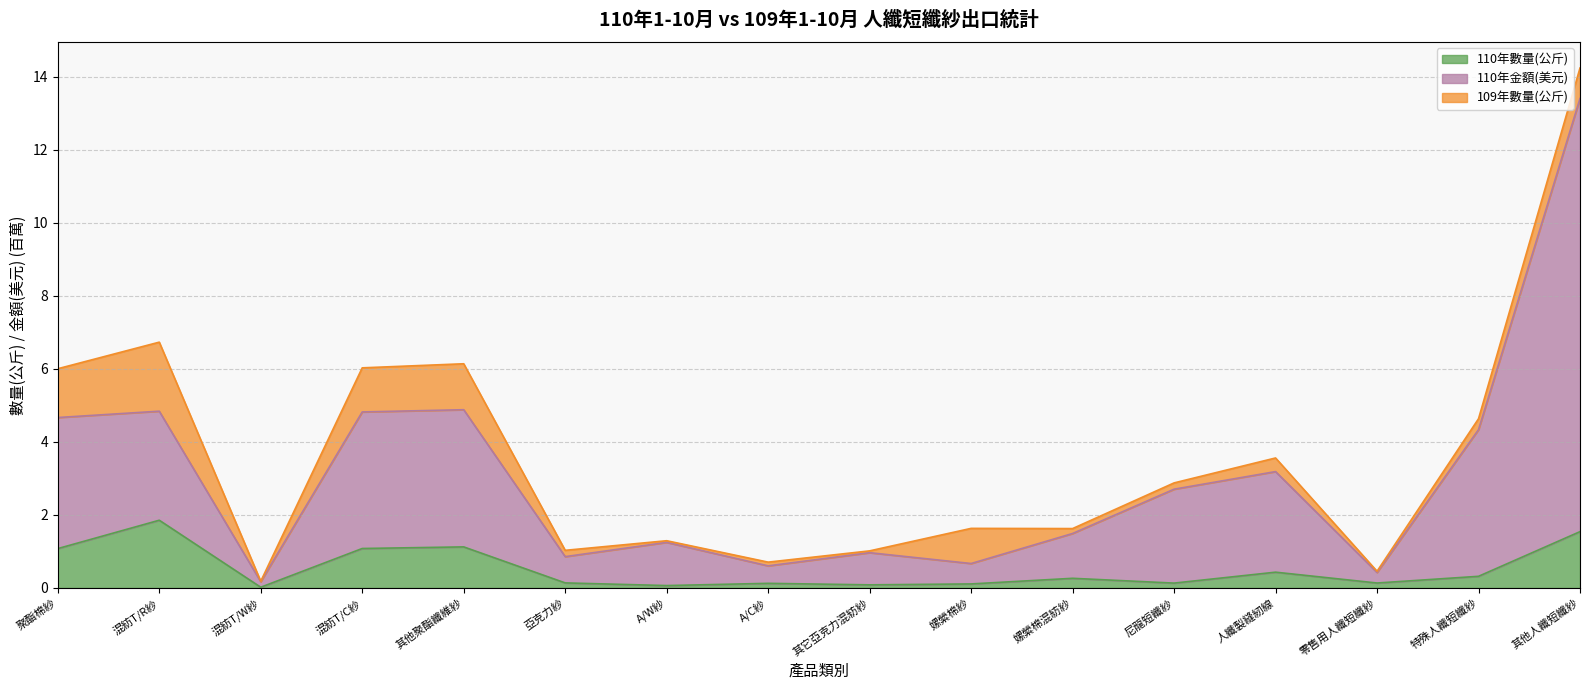

True or false: 110年數量(公斤) and 110年金額(美元) intersect in this chart.

False